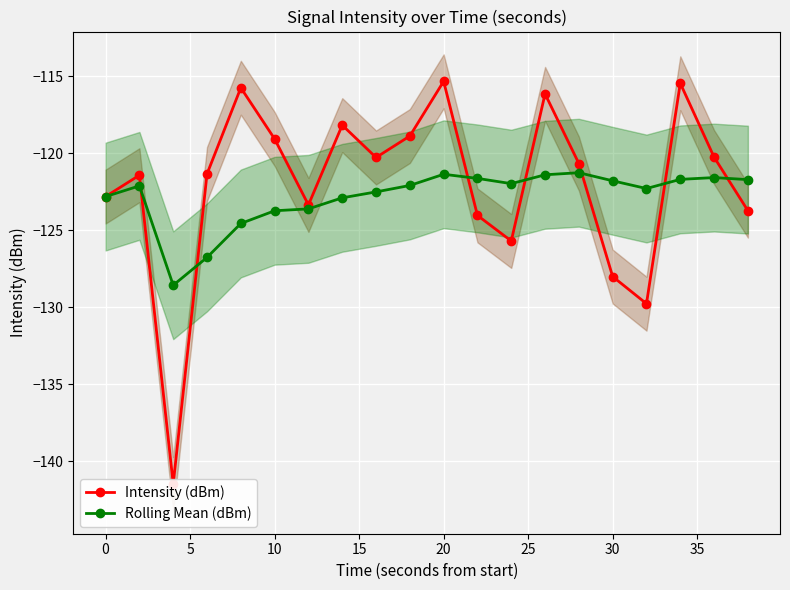

True or false: Rolling Mean (dBm) has more than 2 interior local peaks.

True